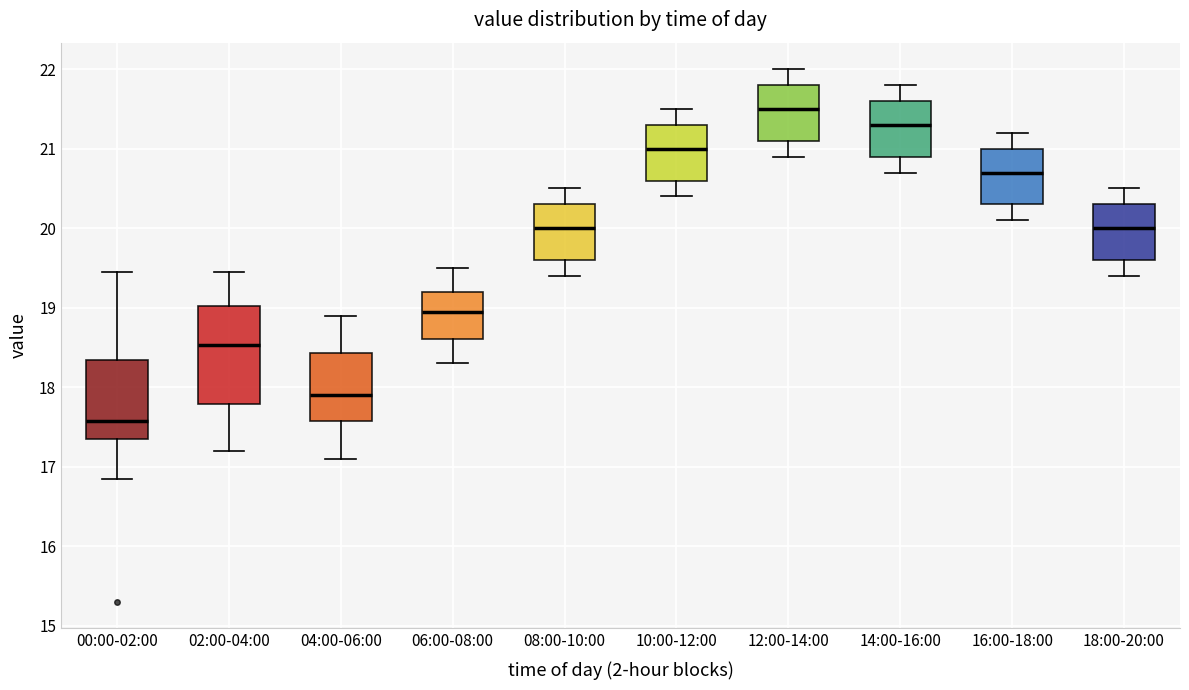

Reading left to right, read every box against the y-axis: the position of its median line, the range the box covers, and the ends of its whiskers. The values are not printed on the chart, so give them approximately, as read against the axis.

00:00-02:00: median 17.6, box 17.3 to 18.3, whiskers 16.9 to 19.5
02:00-04:00: median 18.5, box 17.8 to 19.0, whiskers 17.2 to 19.5
04:00-06:00: median 17.9, box 17.6 to 18.4, whiskers 17.1 to 18.9
06:00-08:00: median 19.0, box 18.6 to 19.2, whiskers 18.3 to 19.5
08:00-10:00: median 20.0, box 19.6 to 20.3, whiskers 19.4 to 20.5
10:00-12:00: median 21.0, box 20.6 to 21.3, whiskers 20.4 to 21.5
12:00-14:00: median 21.5, box 21.1 to 21.8, whiskers 20.9 to 22.0
14:00-16:00: median 21.3, box 20.9 to 21.6, whiskers 20.7 to 21.8
16:00-18:00: median 20.7, box 20.3 to 21.0, whiskers 20.1 to 21.2
18:00-20:00: median 20.0, box 19.6 to 20.3, whiskers 19.4 to 20.5